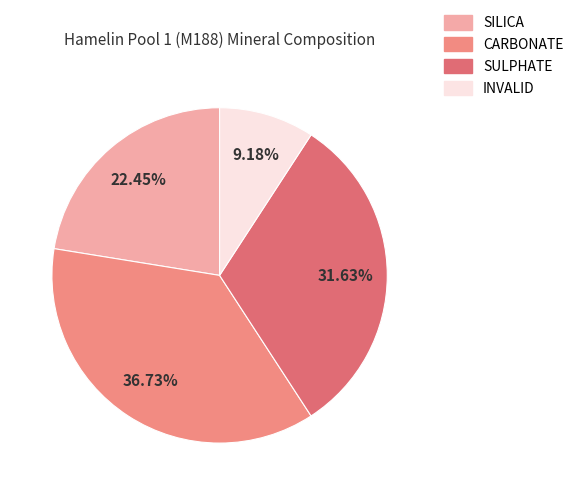

Which category has the biggest portion of the pie?

CARBONATE